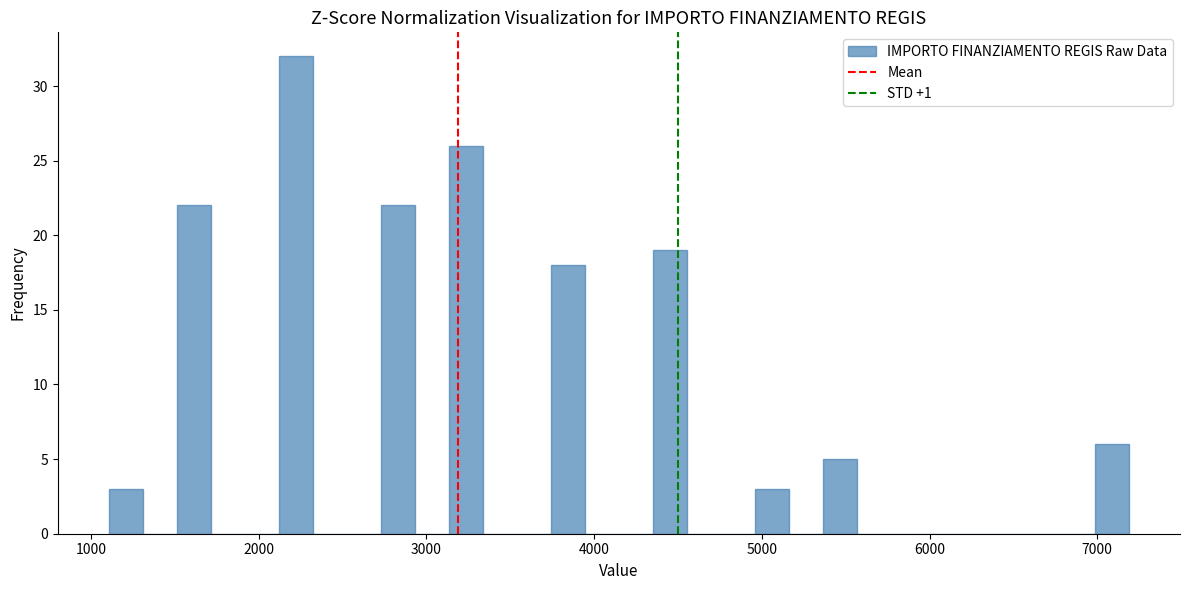

Read against the x-axis, roughly where is the centre of the tallest bar?

2200